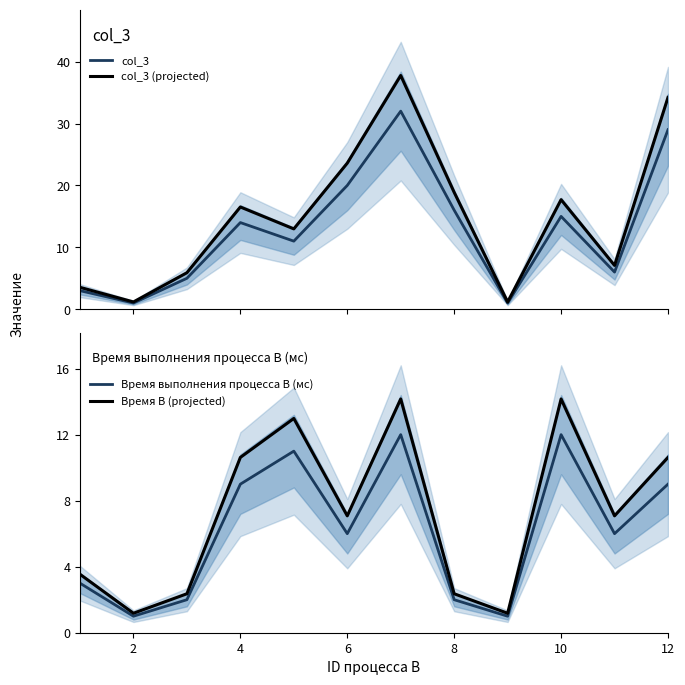

What is the sum of all Время B (projected) values?

87.3